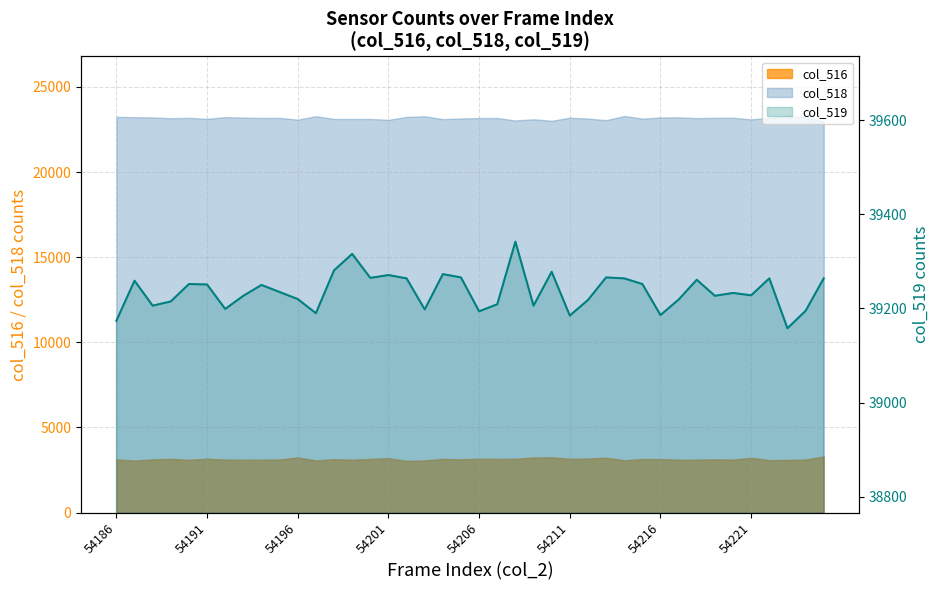

At which category does the data reach its first local valley?

54196